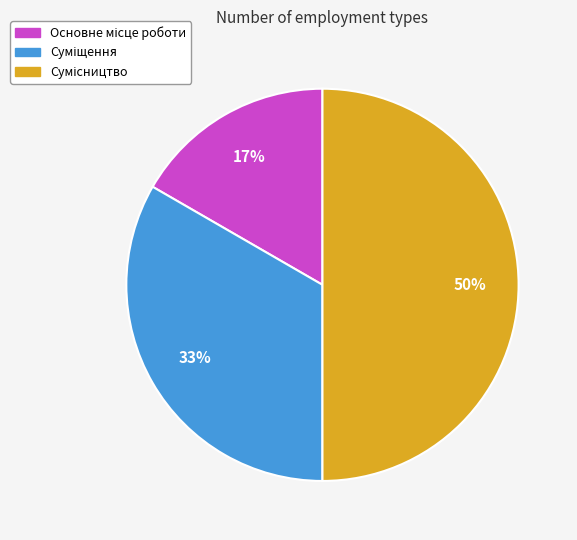

To the nearest percent, what is the average slice percentage?

33%